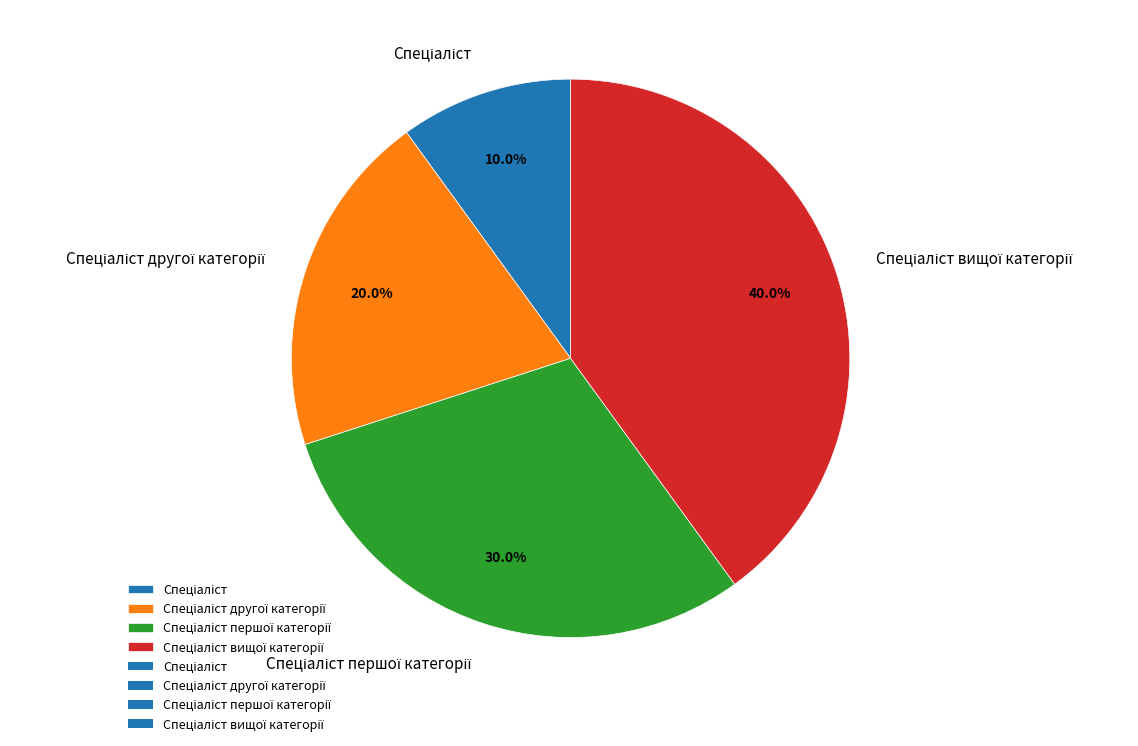

Is there a majority slice in this chart?

No